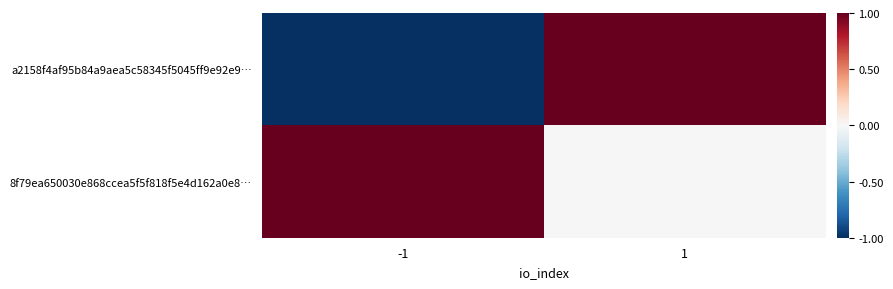

Which series has the largest total across all categories?

8f79ea650030e868ccea5f5f818f5e4d162a0e8…